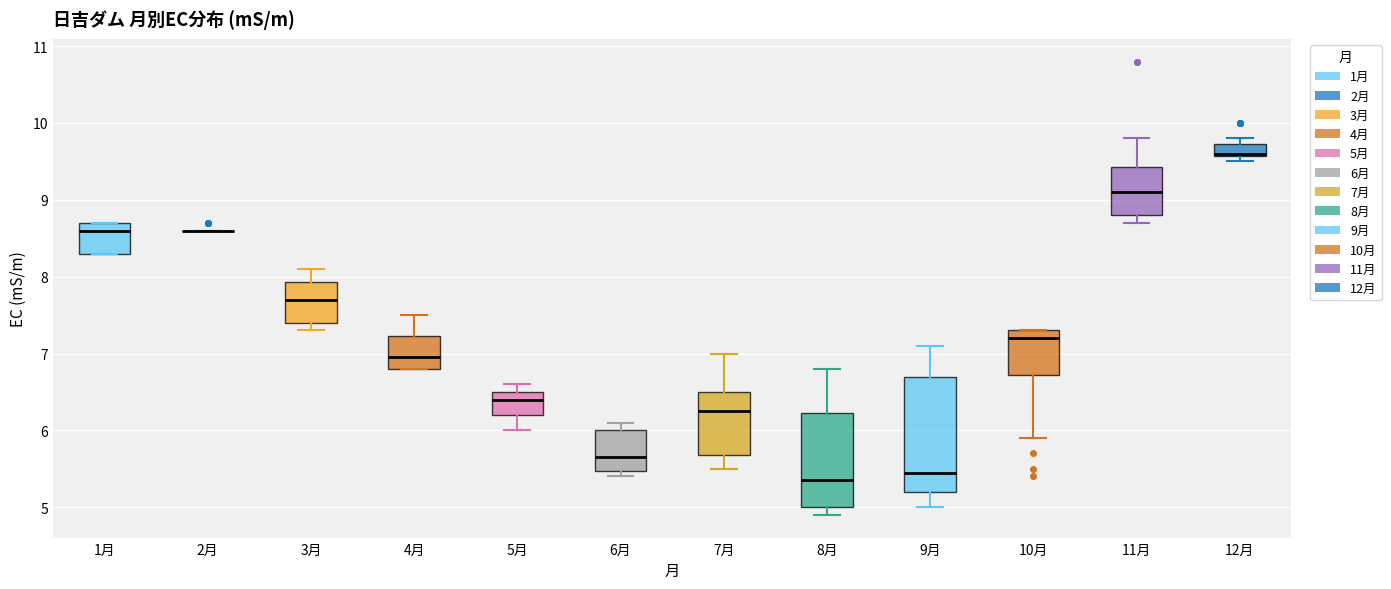

Reading left to right, read every box against the y-axis: the position of its median line, the range the box covers, and the ends of its whiskers. The values are not printed on the chart, so give them approximately, as read against the axis.

1月: median 8.6, box 8.3 to 8.7, whiskers 8.3 to 8.7
2月: box collapsed to a line at 8.6, whiskers 8.6 to 8.6
3月: median 7.7, box 7.4 to 7.9, whiskers 7.3 to 8.1
4月: median 7.0, box 6.8 to 7.2, whiskers 6.8 to 7.5
5月: median 6.4, box 6.2 to 6.5, whiskers 6.0 to 6.6
6月: median 5.7, box 5.5 to 6.0, whiskers 5.4 to 6.1
7月: median 6.3, box 5.7 to 6.5, whiskers 5.5 to 7.0
8月: median 5.4, box 5.0 to 6.2, whiskers 4.9 to 6.8
9月: median 5.5, box 5.2 to 6.7, whiskers 5.0 to 7.1
10月: median 7.2, box 6.7 to 7.3, whiskers 5.9 to 7.3
11月: median 9.1, box 8.8 to 9.4, whiskers 8.7 to 9.8
12月: median 9.6 (drawn on the box's lower edge), box 9.6 to 9.7, whiskers 9.5 to 9.8